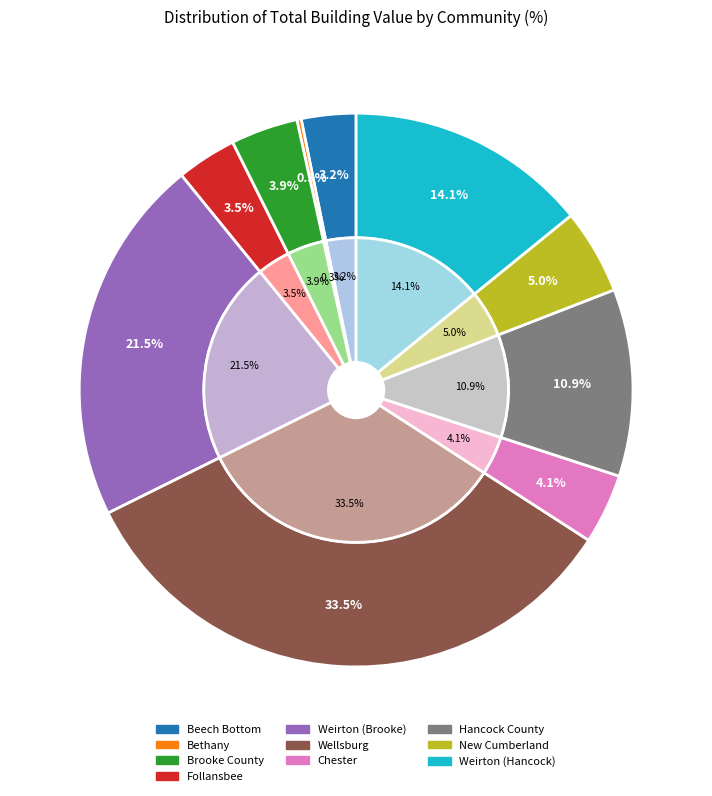

Approximately how many times larger is the value at Weirton (Hancock) compared to Brooke County?

3.6